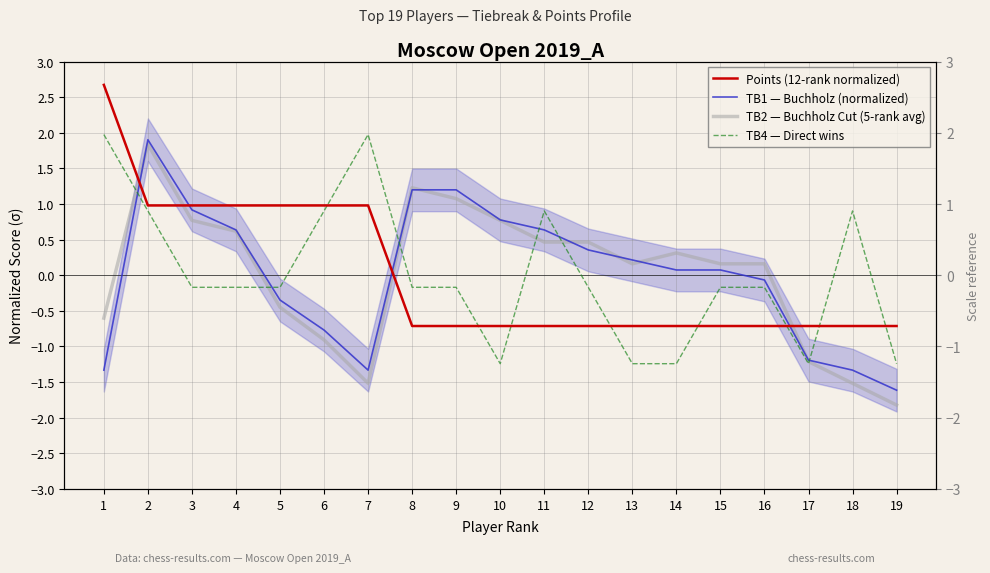

What is the spread (max minus min) of values at 9?

1.9